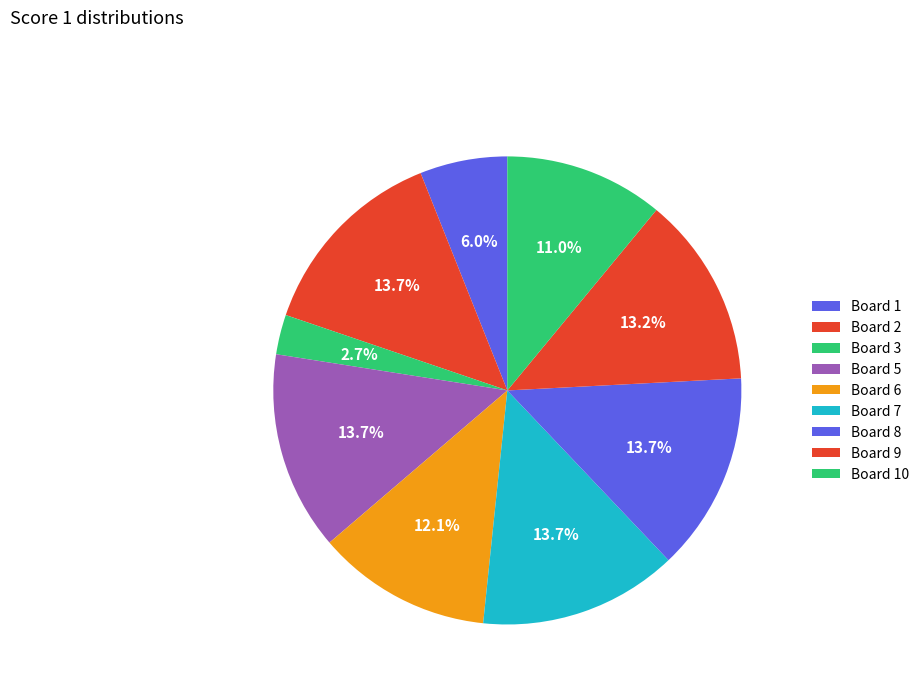

The Board 6 slice represents 18% of the pie. True or false?

False